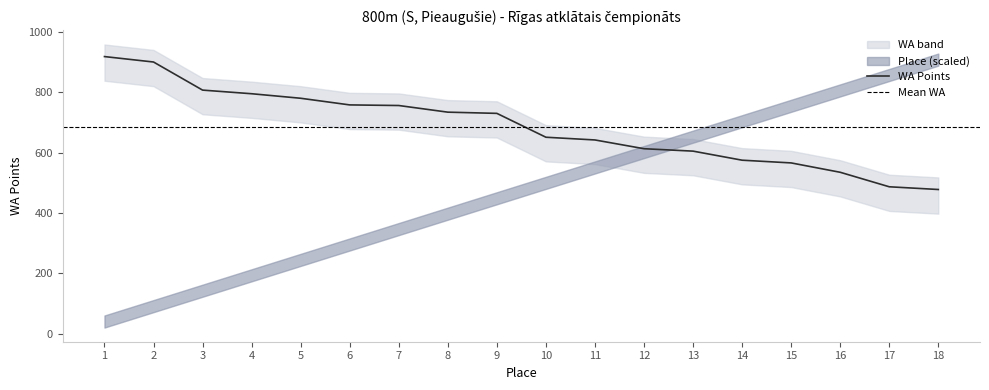

Rank the categories by value from lowest to highest.

18, 17, 16, 15, 14, 13, 12, 11, 10, 9, 8, 7, 6, 5, 4, 3, 2, 1